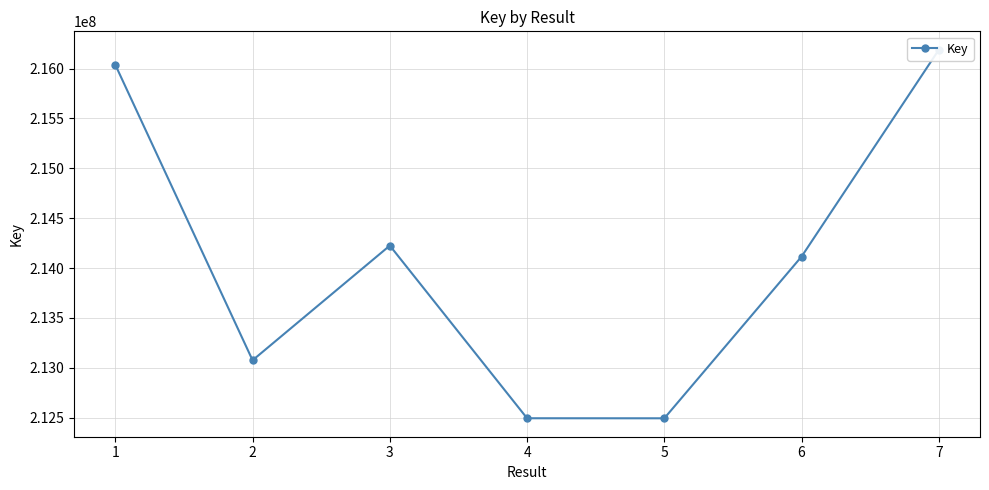

How many data points are above 214115160?

3